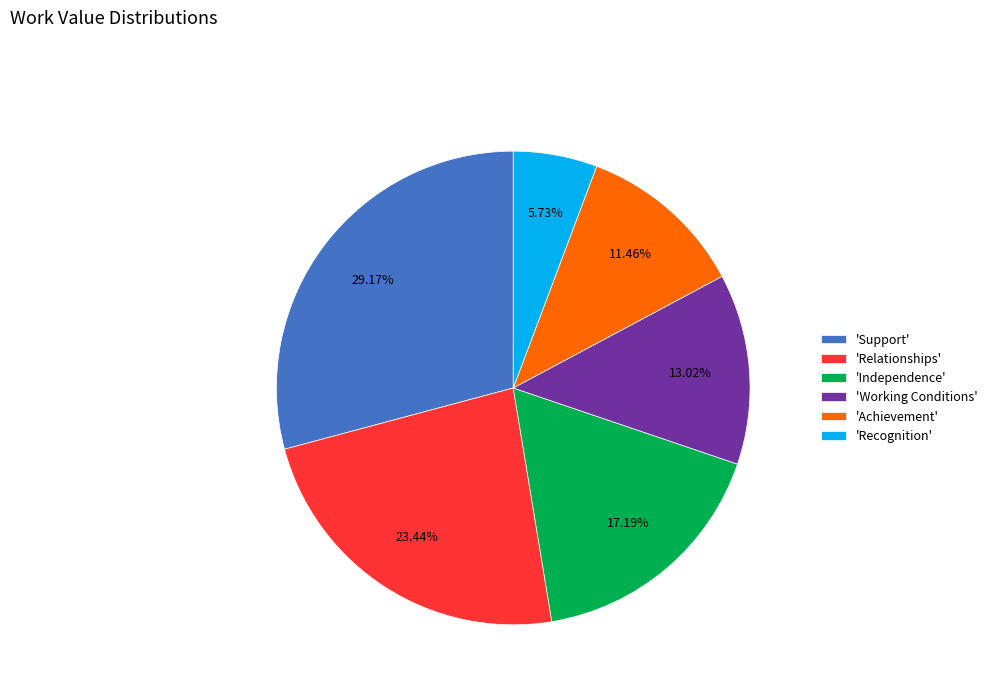

Do 'Relationships' and 'Working Conditions' together represent more than half of the pie?

No